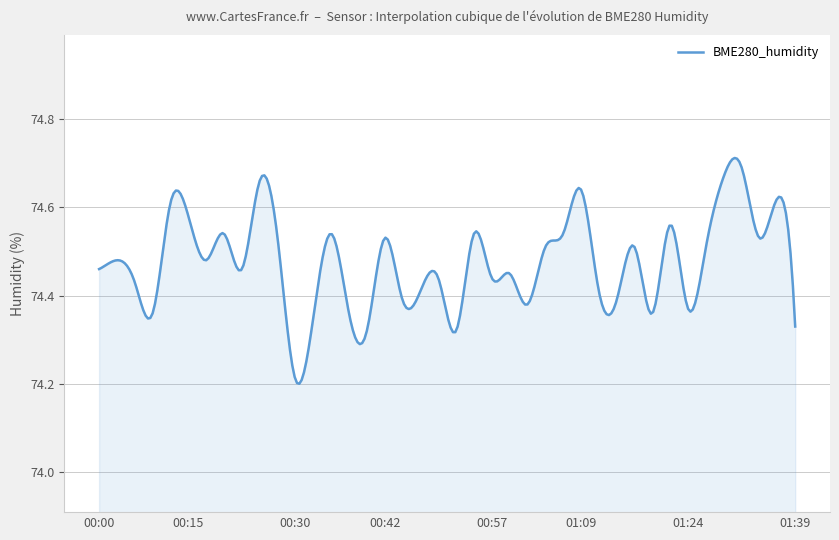

What is the difference between the maximum and minimum values?

0.5